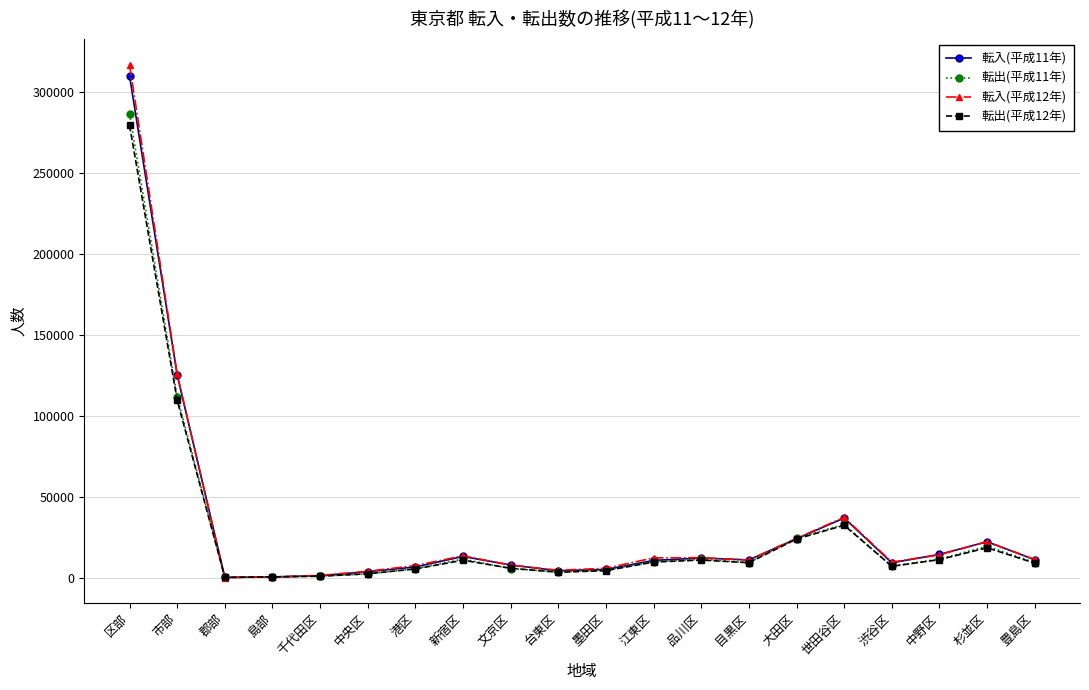

What is the maximum value shown in the chart?

316691